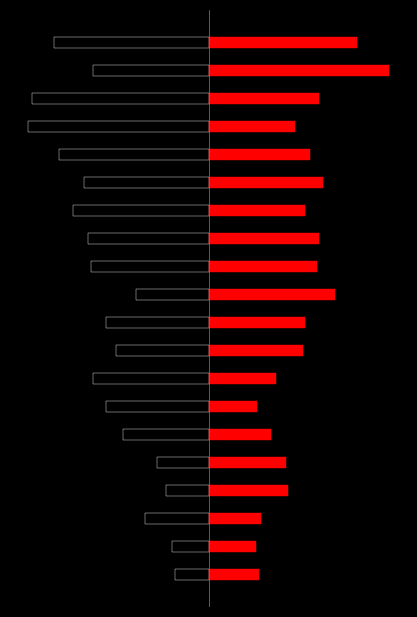

What is the difference between the maximum and minimum values in the H index series?

74.0